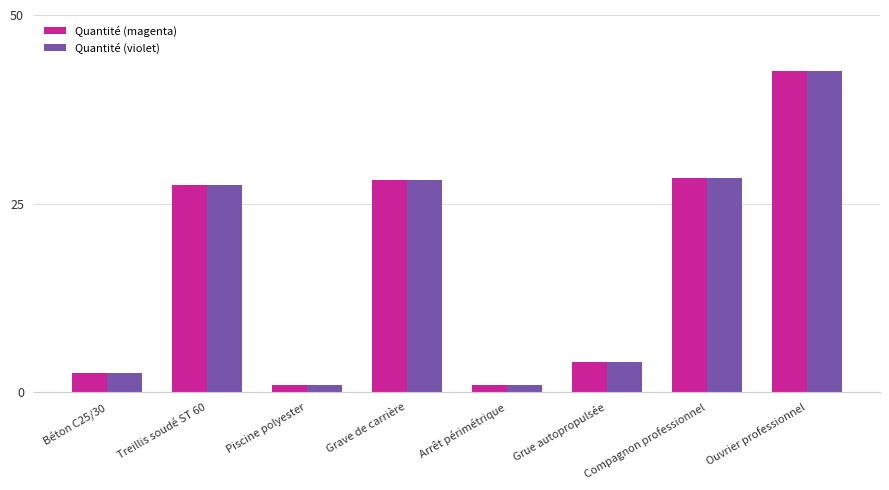

What is the label of the 7th bar from the left?

Compagnon professionnel